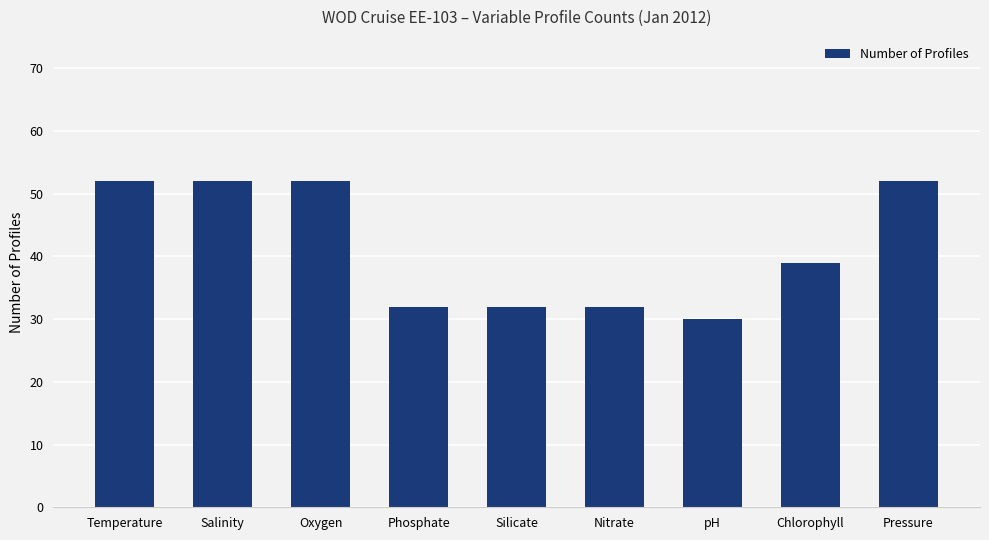

What is the sum of the values at Phosphate and Salinity?

84